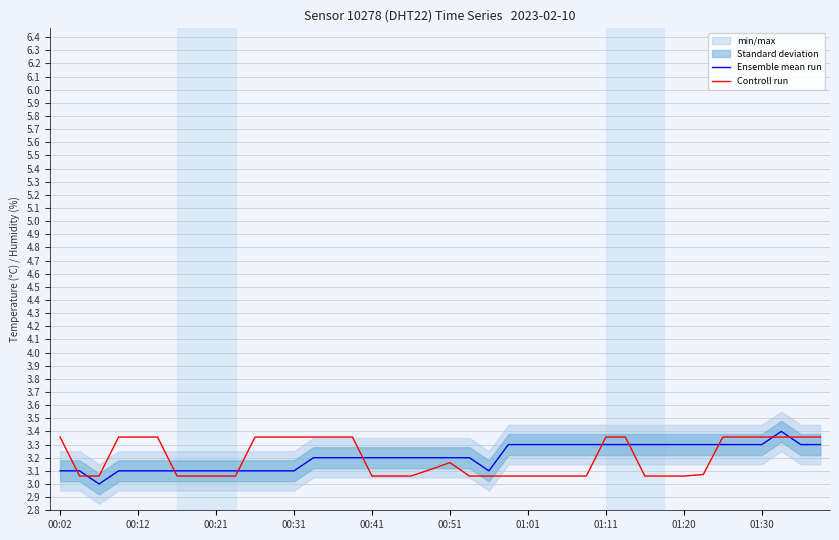

What is the minimum value for Ensemble mean run?

3.0